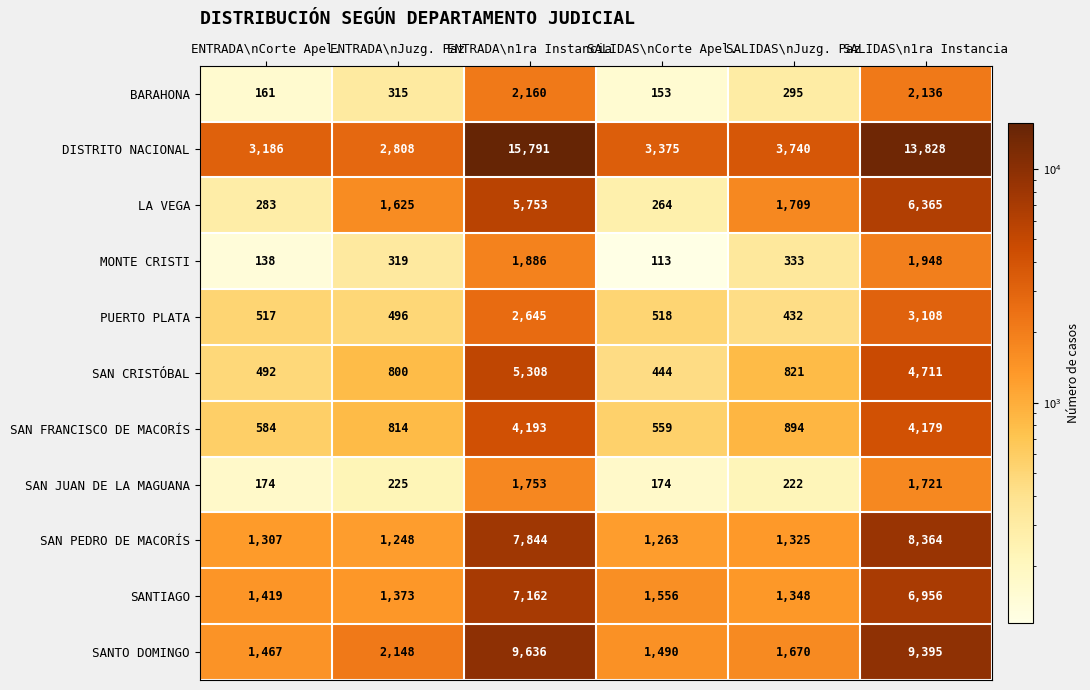

What is the maximum value shown in the chart?

15791